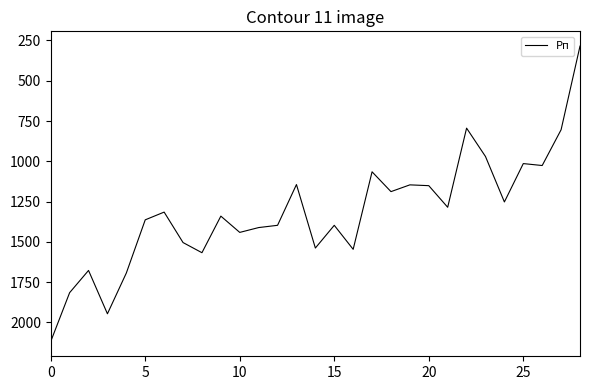

Count the number of data series in this chart.

1